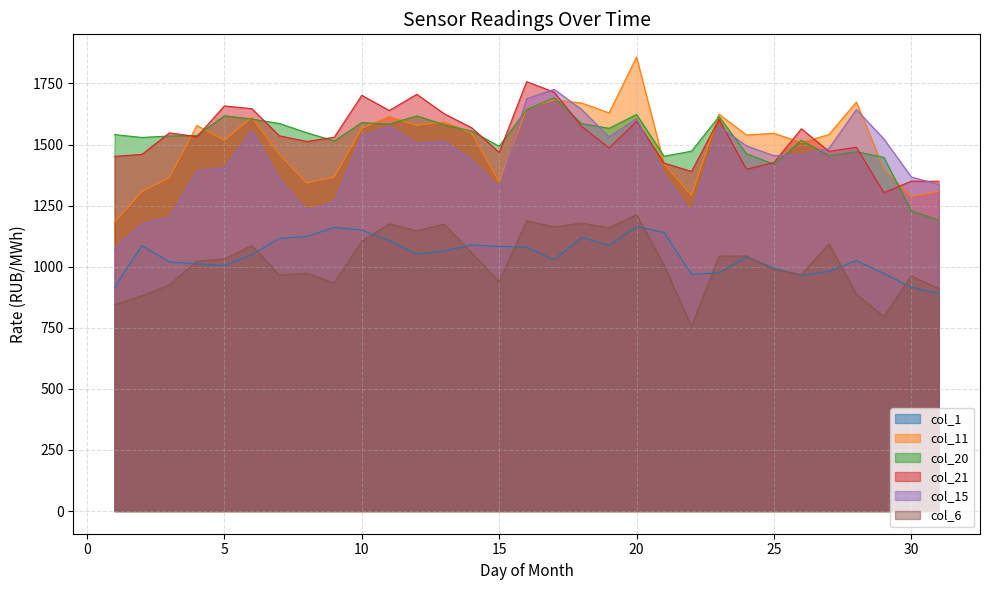

How many distinct data groups are displayed?

6